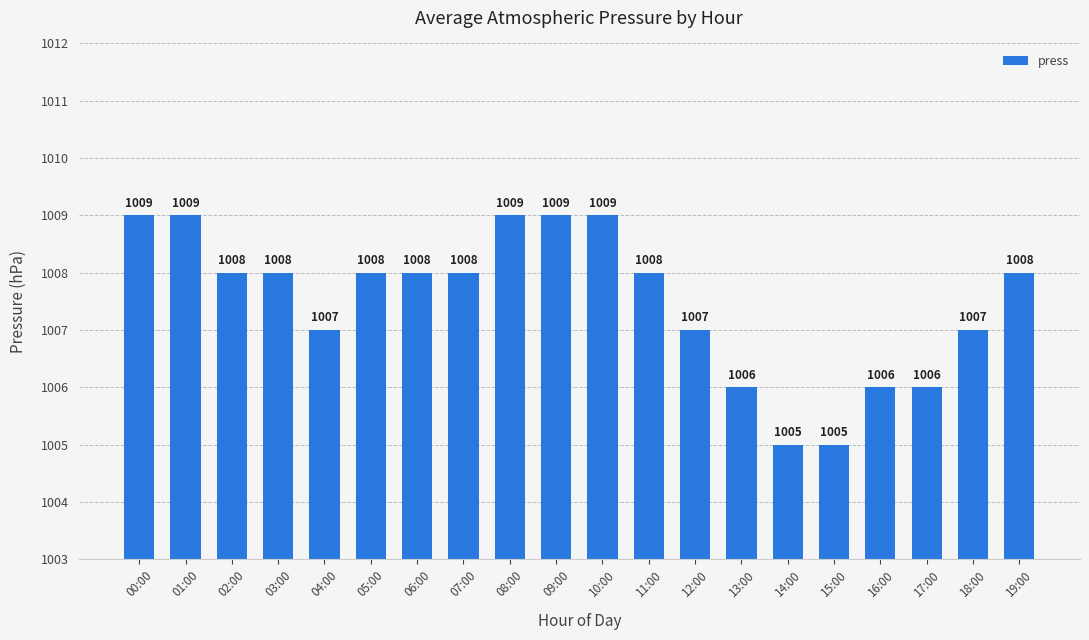

What position from the right is 15:00?

5